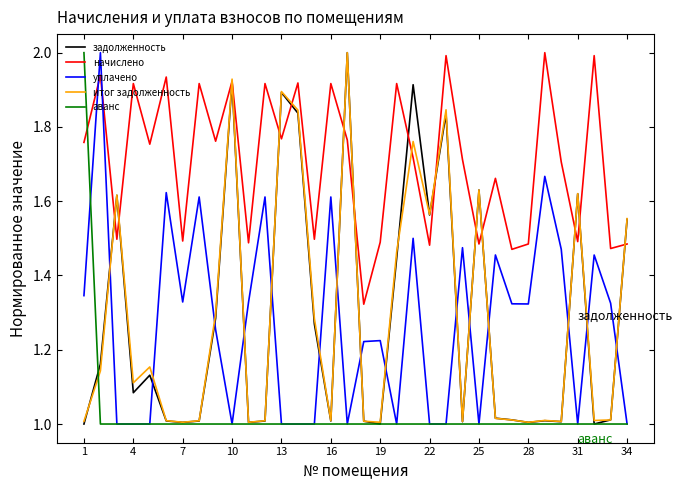

What is the maximum value shown in the chart?

2.0